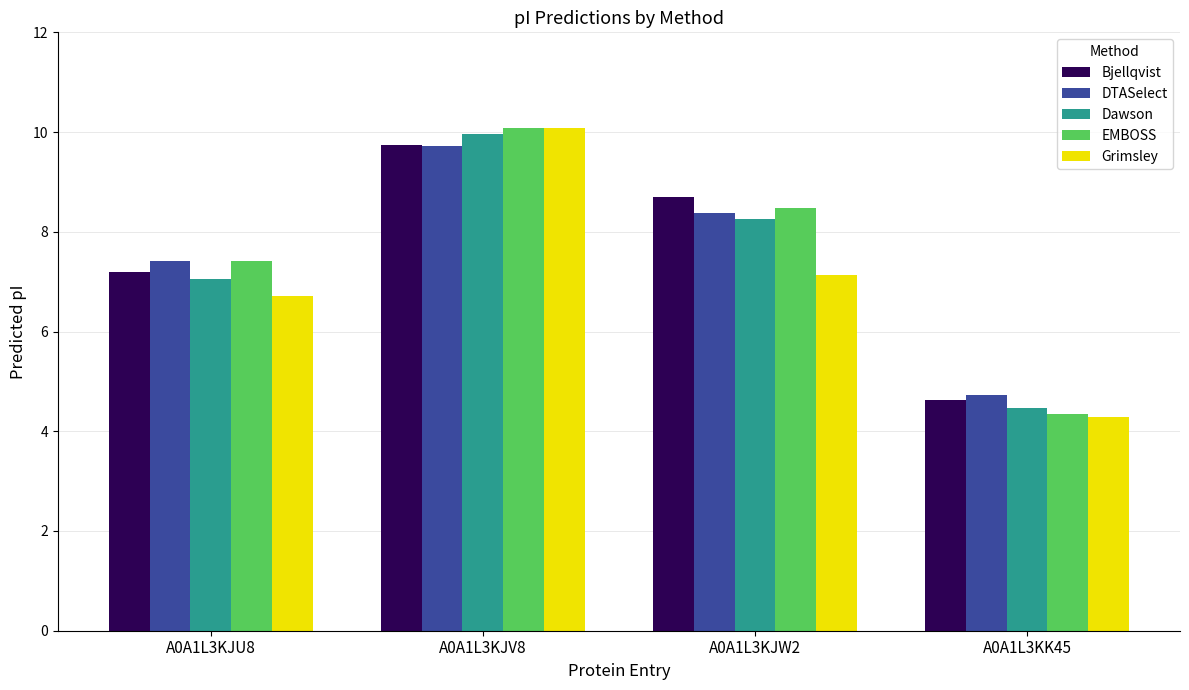

What is the difference between the highest and lowest values at A0A1L3KJV8?

0.4